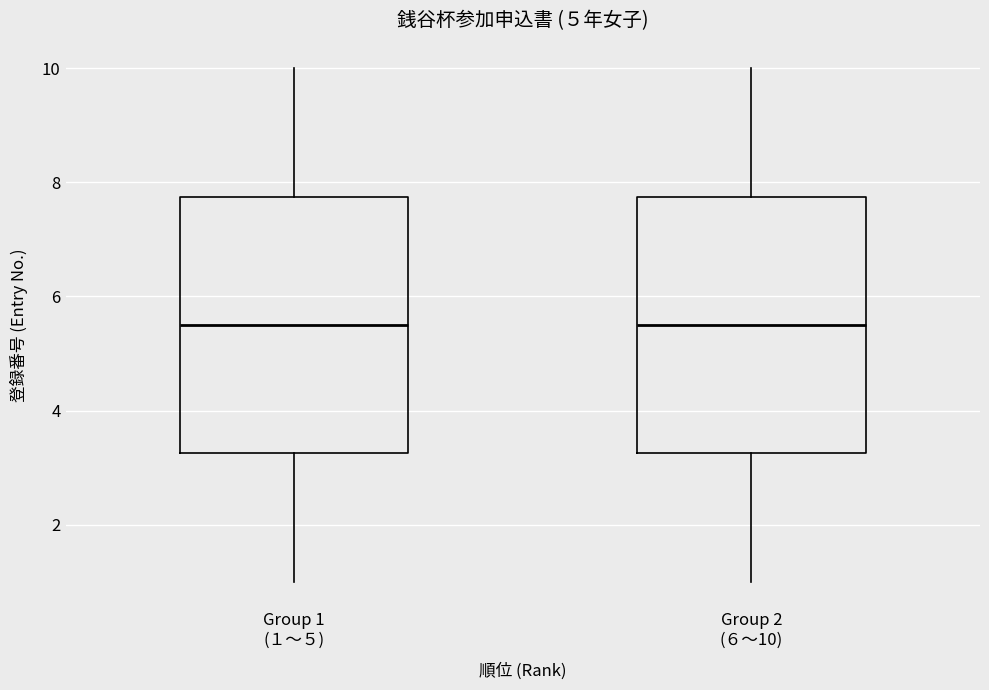

Reading left to right, transcribe this box plot: for each box, give where its median line is, the range the box spans, and where its two whiskers end, as read against the y-axis. The values are not printed on the chart, so give them approximately, as read against the axis.

Group 1 (１〜５): median 5.6, box 3.2 to 7.8, whiskers 1.0 to 10.0
Group 2 (６〜10): median 5.6, box 3.2 to 7.8, whiskers 1.0 to 10.0